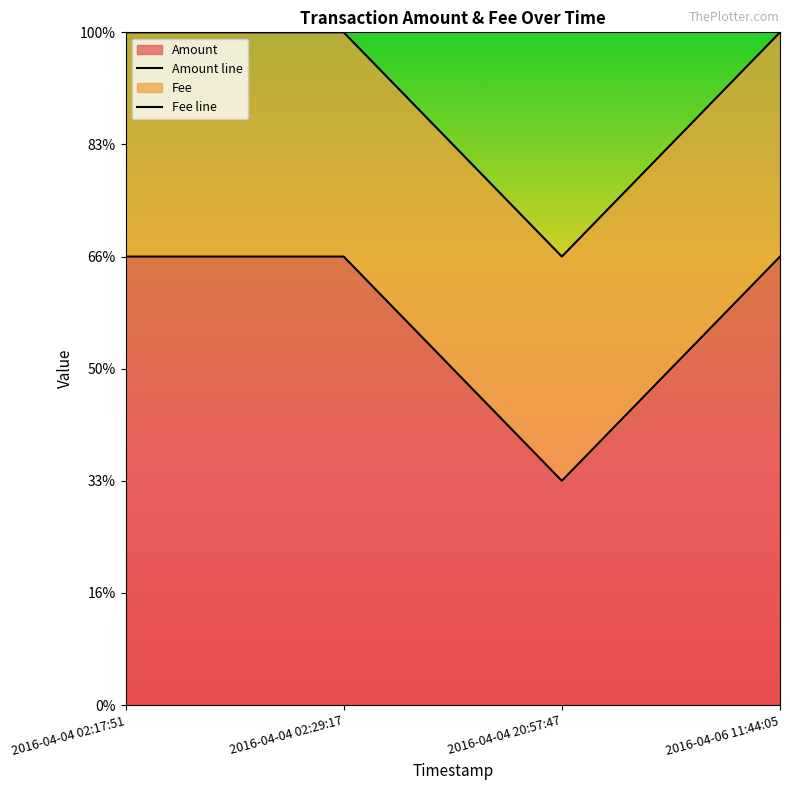

What is the sum of all values?

7